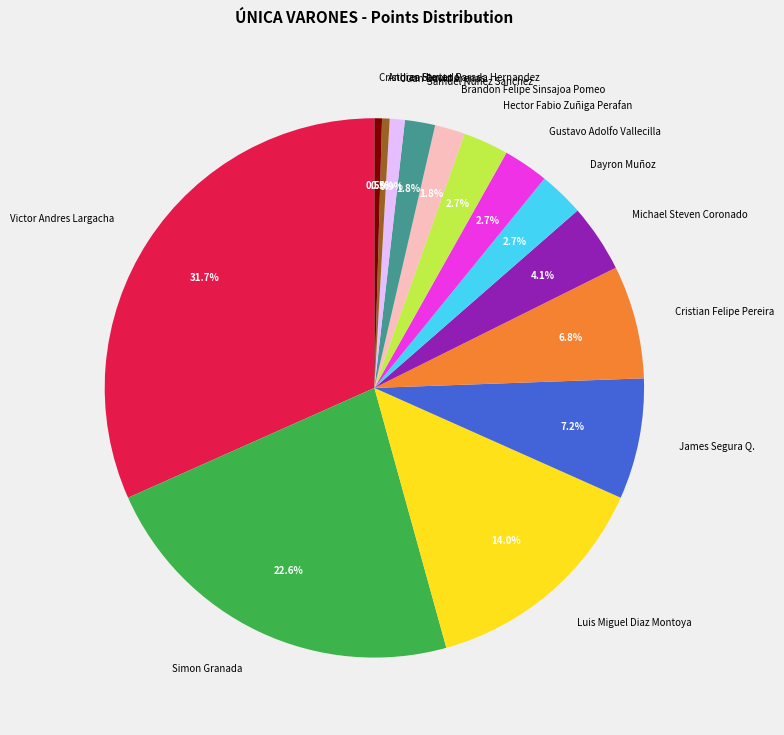

Between Simon Granada and Samuel Nuñez Sanchez, which is larger?

Simon Granada